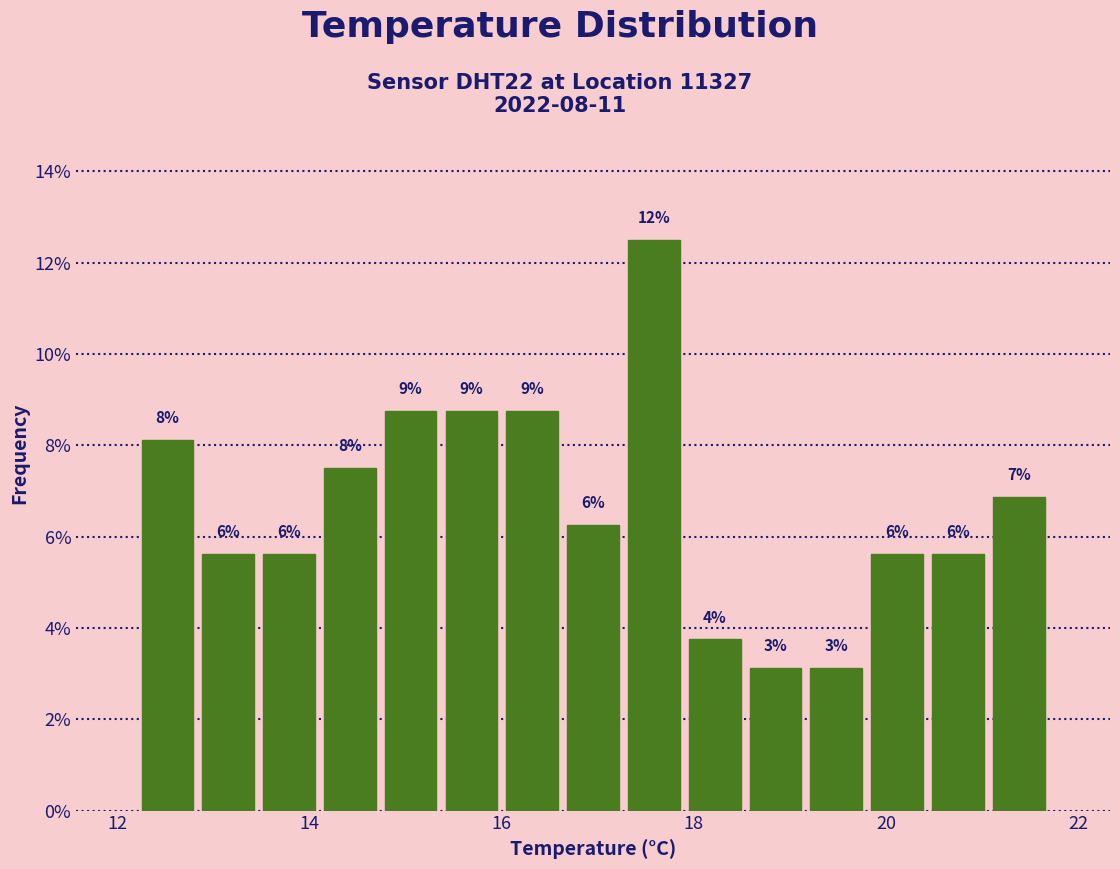

Read against the x-axis, roughly where is the centre of the tallest bar?

17.6